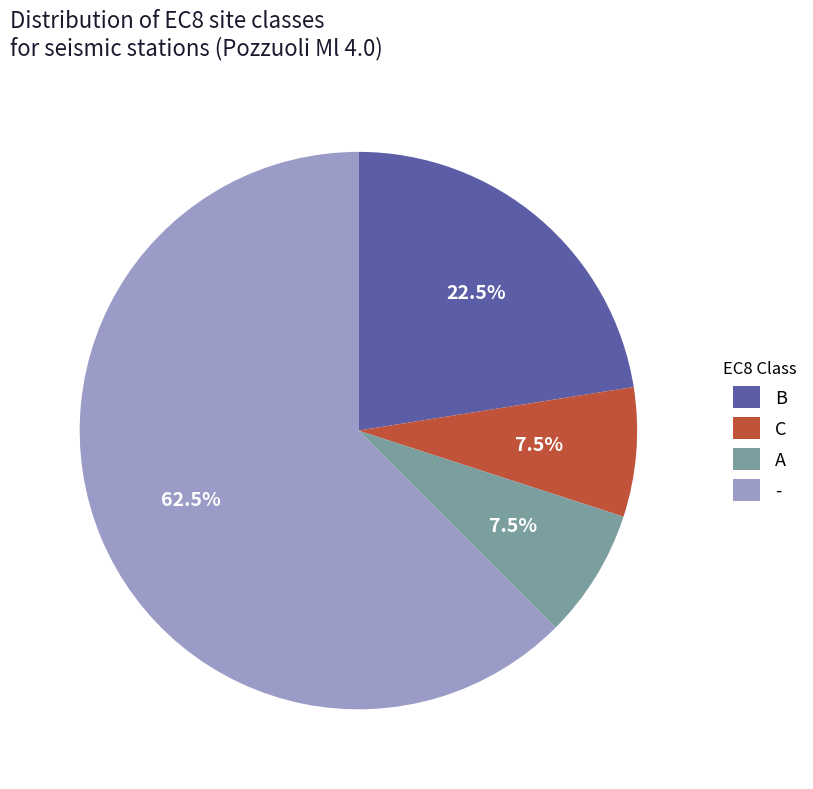

To the nearest percent, what is the combined percentage of - and B?

85%